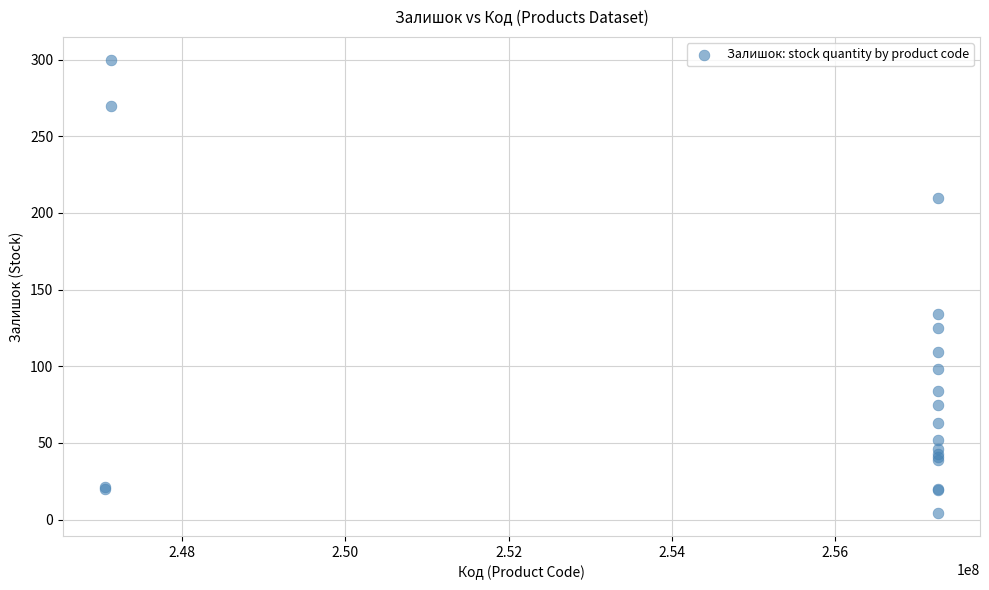

What Y value in the scatter plot is closest to 152?

134